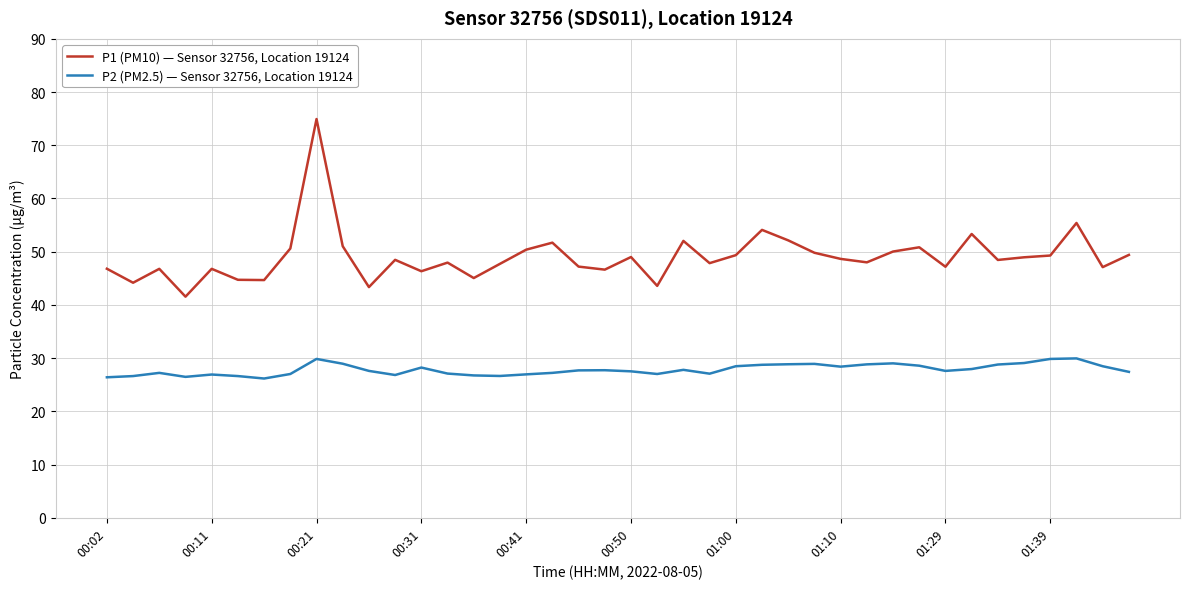

List the series in order of their peak value, highest first.

P1 (PM10) — Sensor 32756, Location 19124, P2 (PM2.5) — Sensor 32756, Location 19124